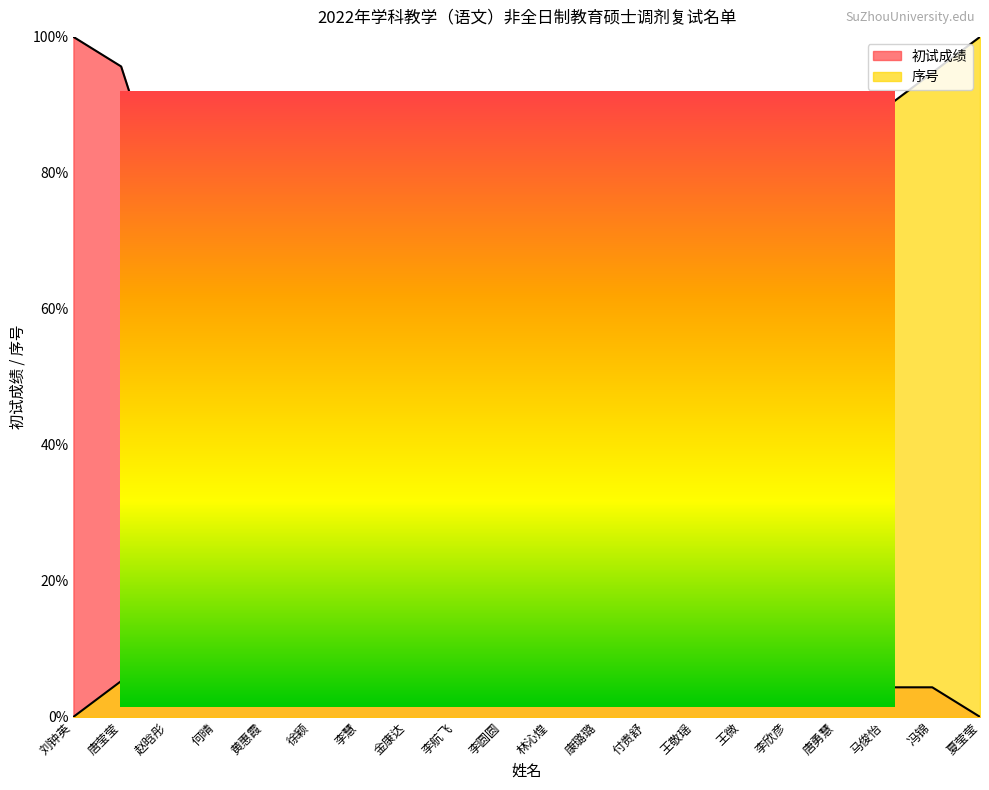

How many intersections are there between 序号 and 初试成绩?

1